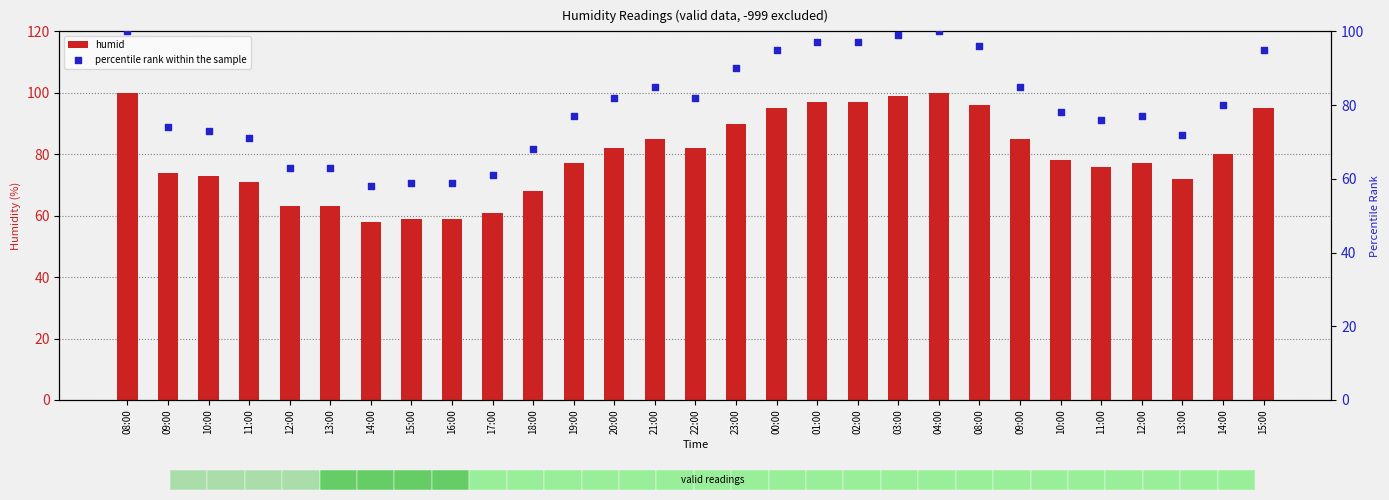

Is the value of humid at 09:00 greater than the value of percentile rank within the sample at 18:00?

Yes